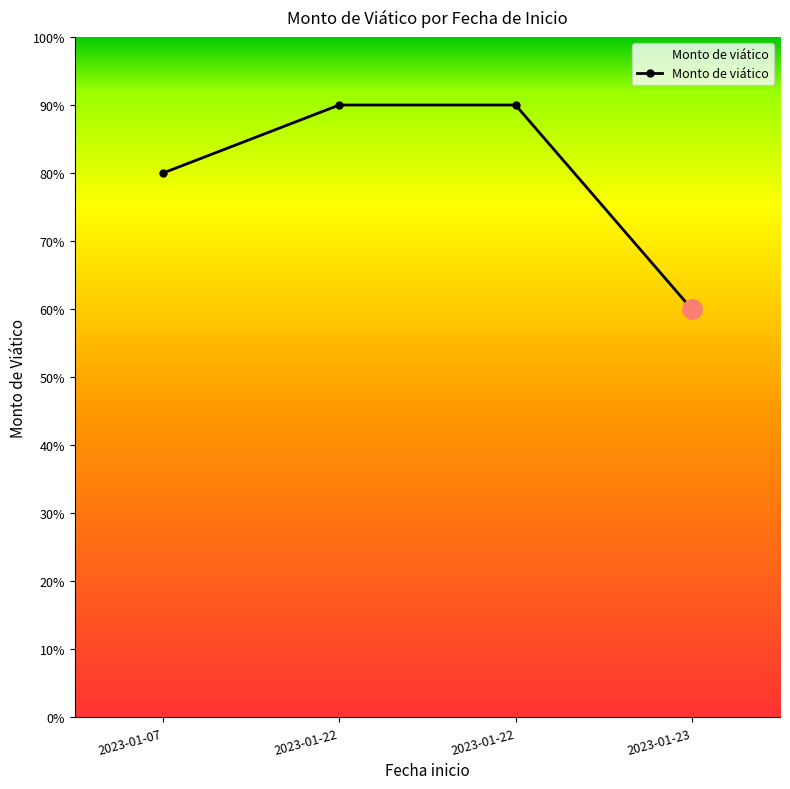

List the labels in order of value, largest first.

2023-01-22, 2023-01-22, 2023-01-07, 2023-01-23